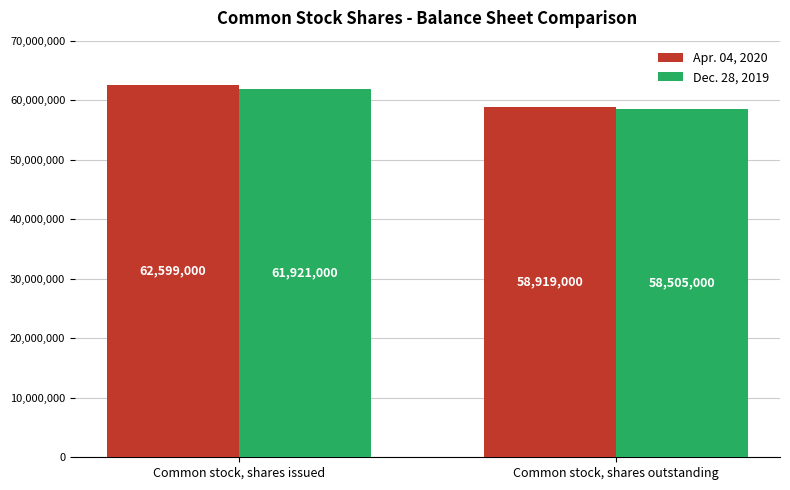

Count the number of data series in this chart.

2